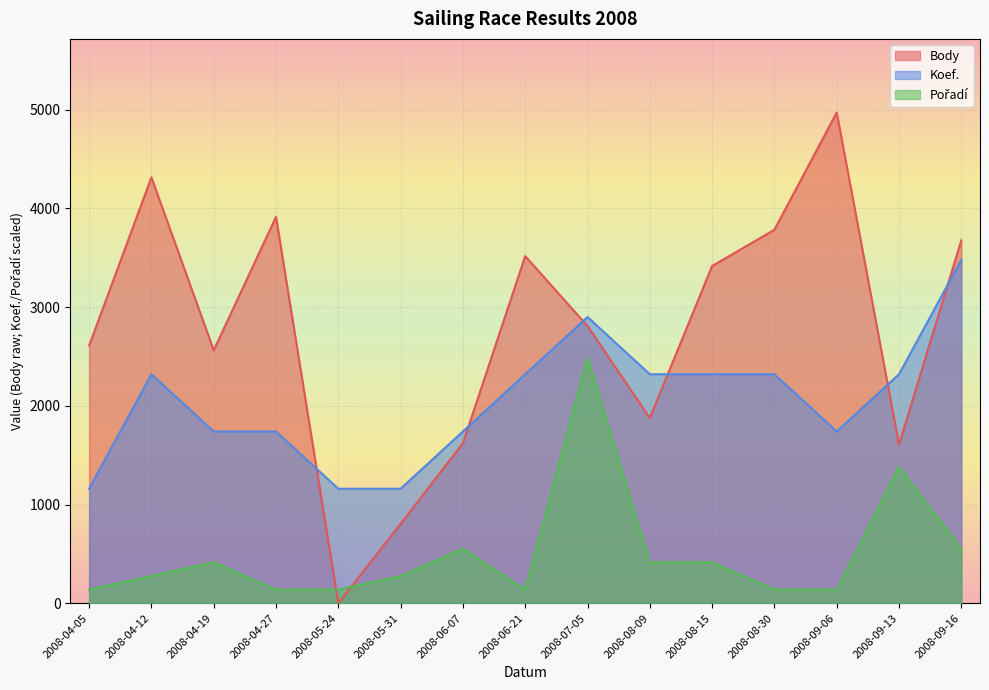

What is the label of the 5th point from the left?

2008-05-24